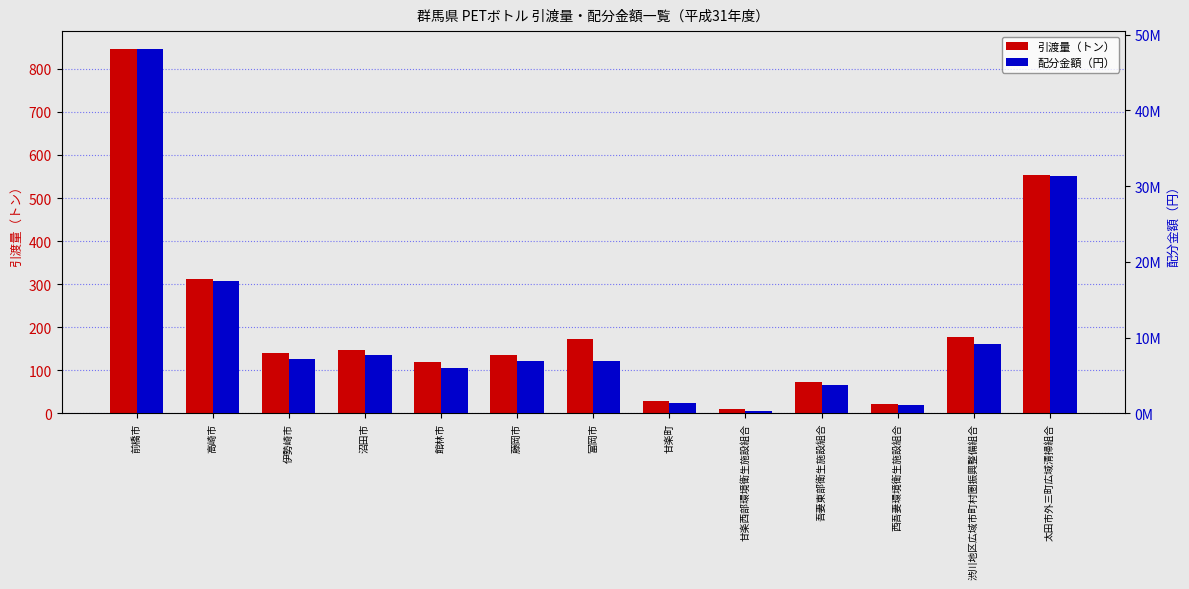

Count the number of data series in this chart.

2